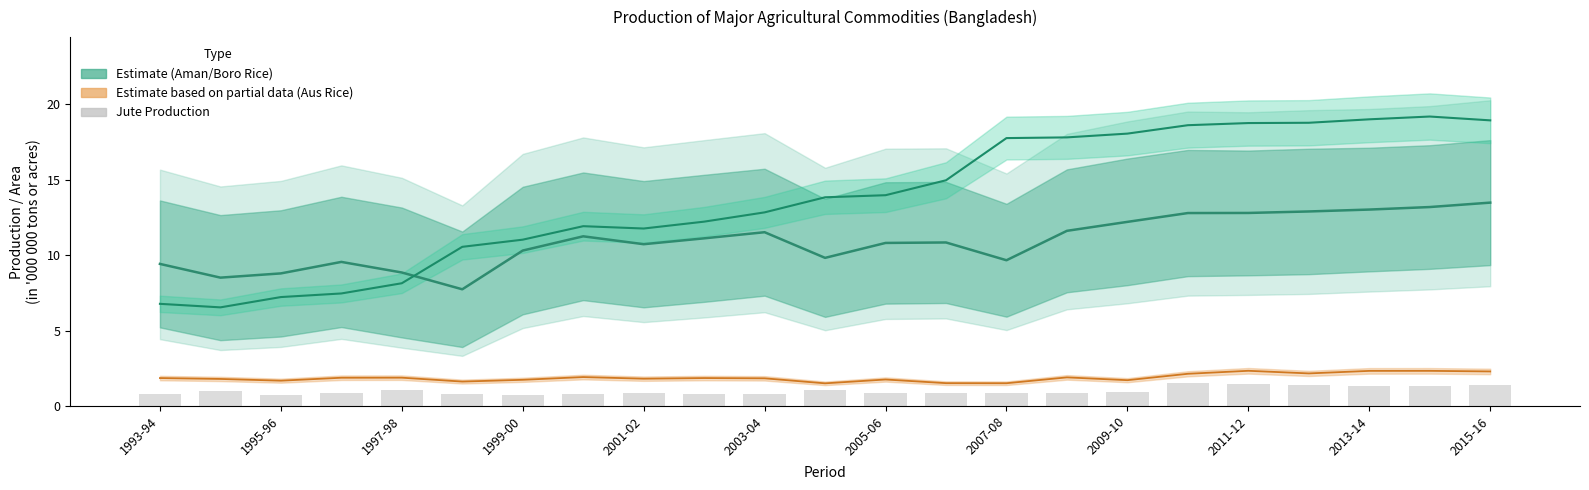

Count the Aus Rice Production values in the range 1 to 2.

17